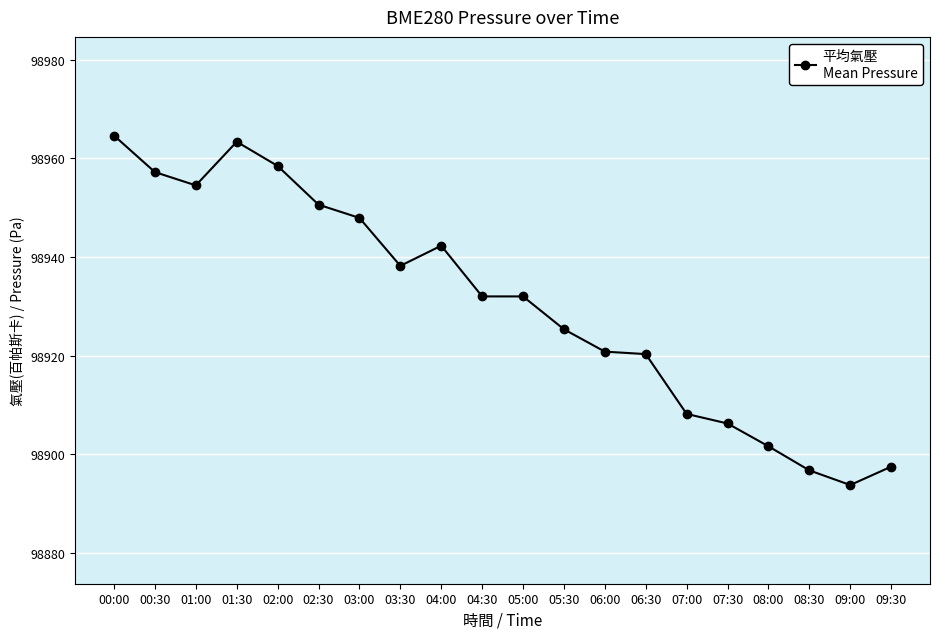

Is it true that the value at 06:00 is 98920.8?

True